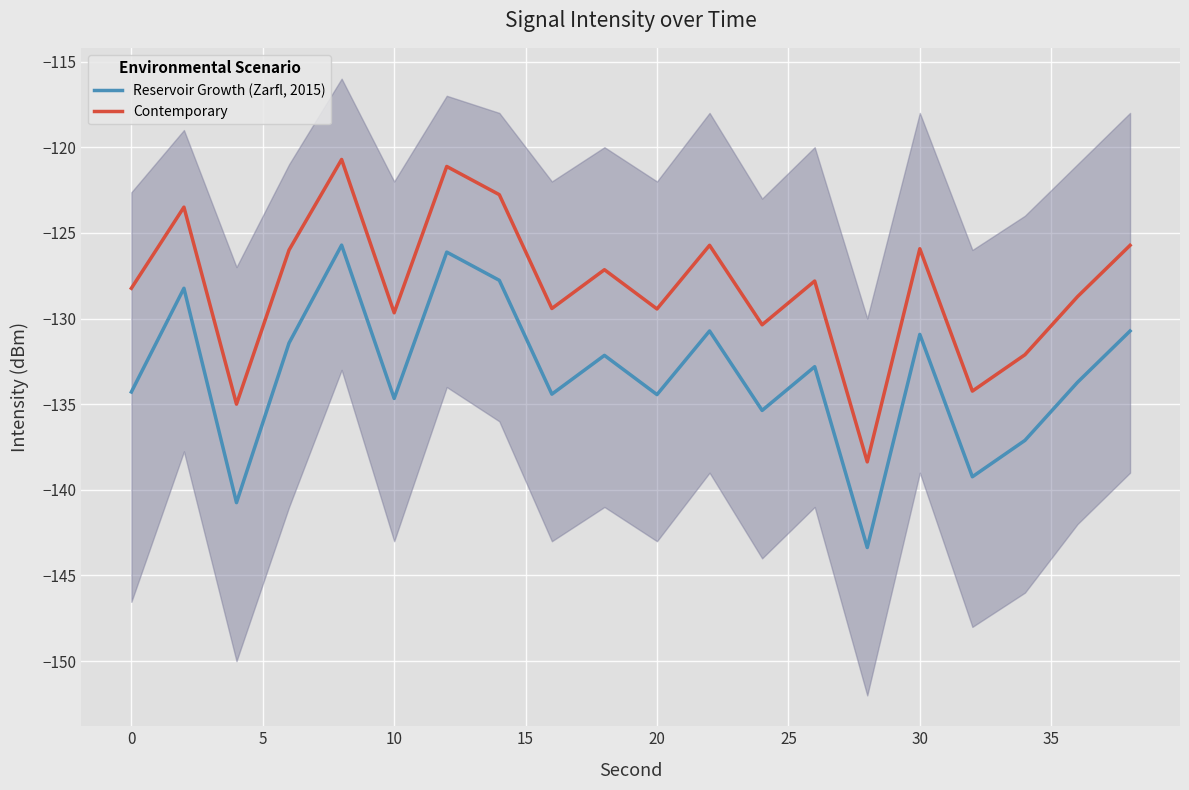

How many data points in Contemporary are less than -127?

12